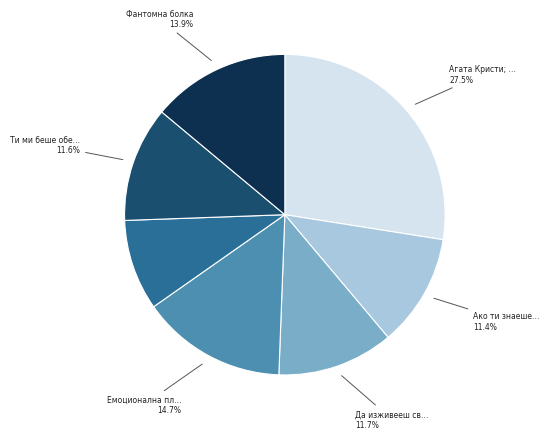

Is there a majority slice in this chart?

No